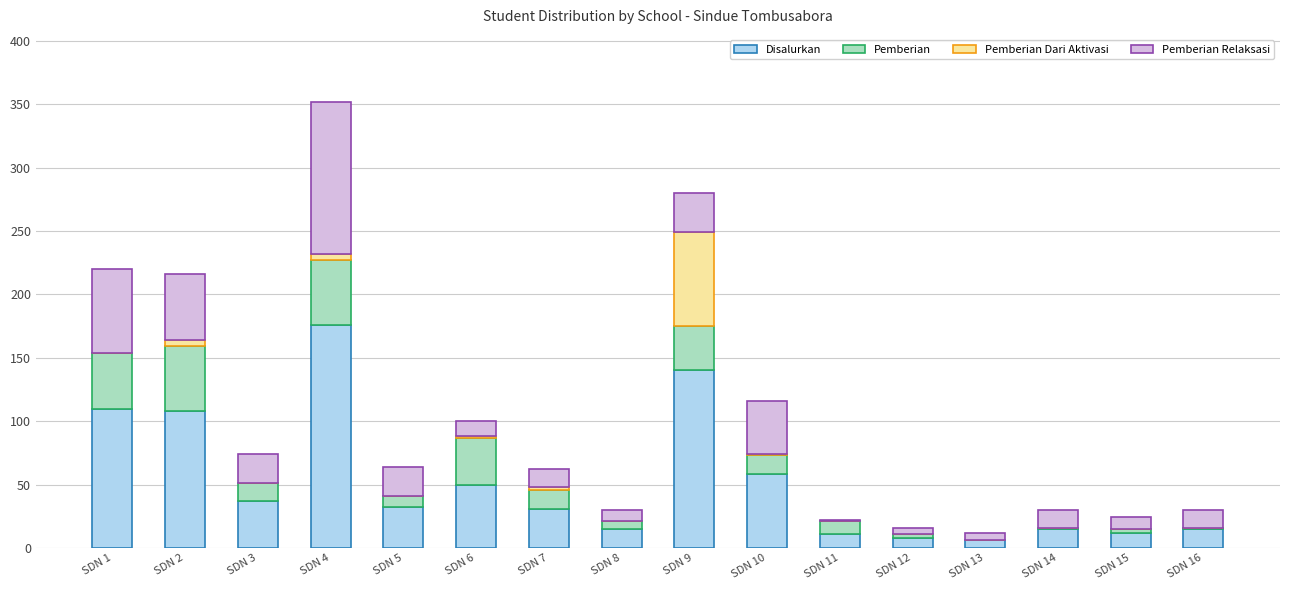

Does the chart contain stacked bars?

Yes